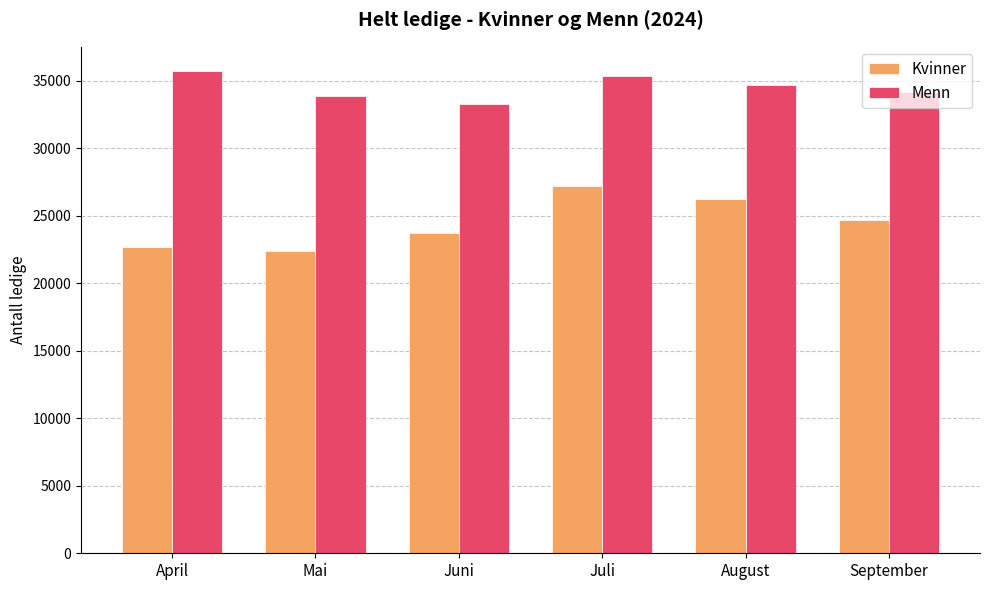

Is it true that Menn equals 50815 at April?

False